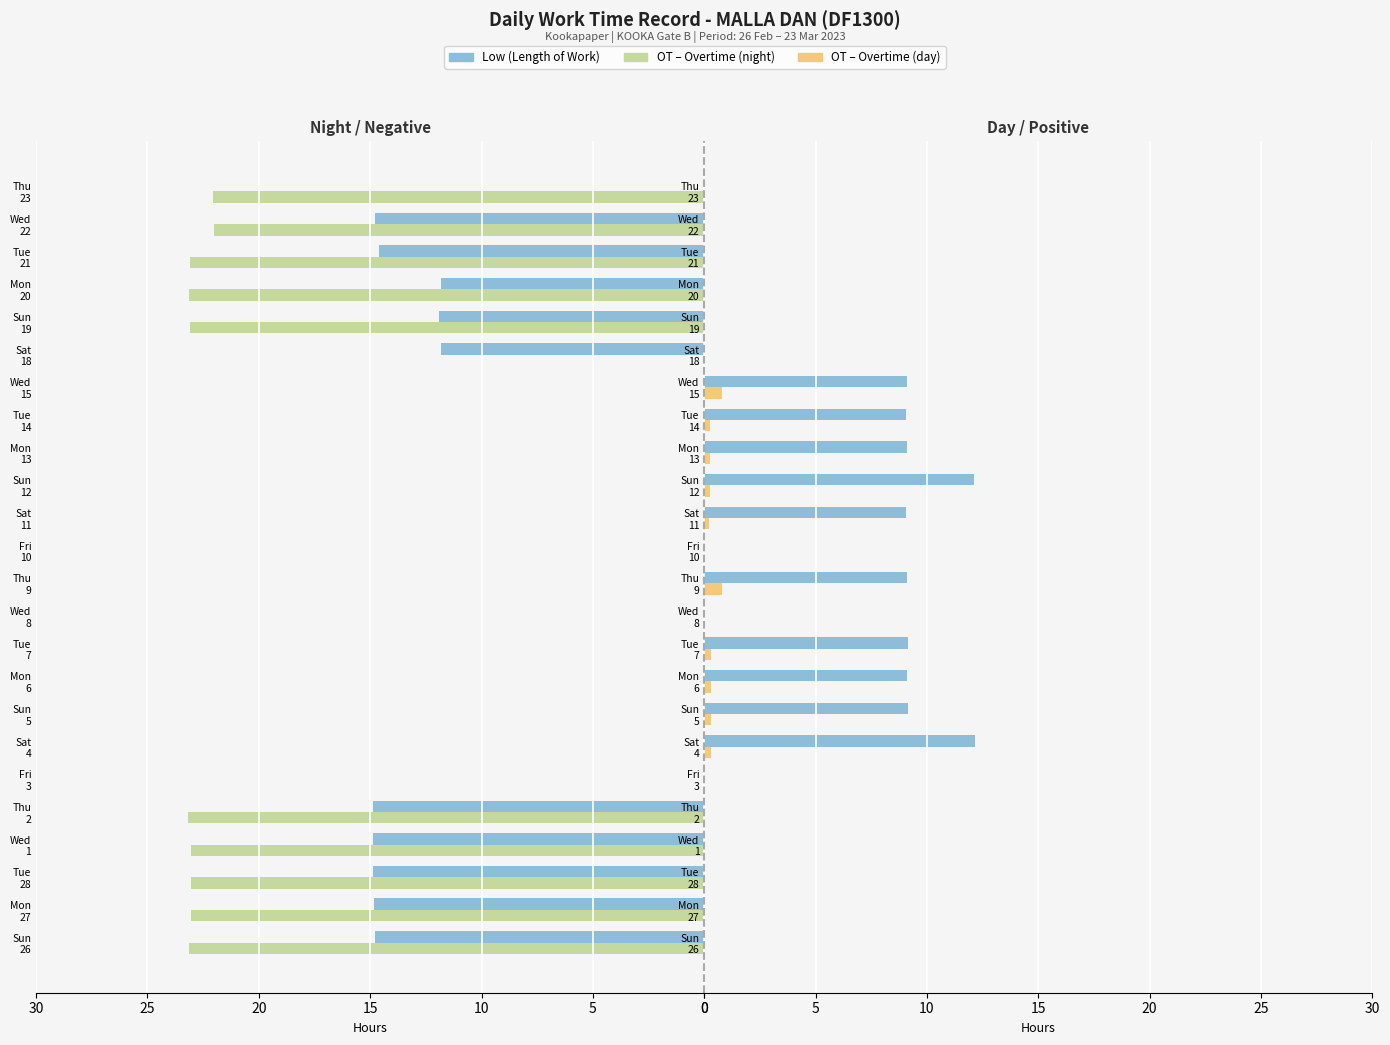

The value of OT (night) at Thu 2 is 35.8. True or false?

False